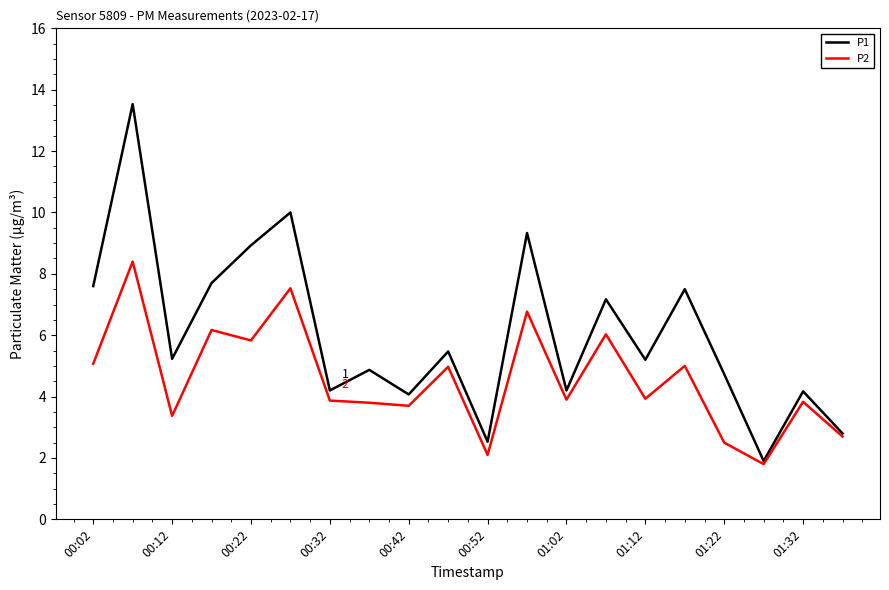

What is the maximum value for P2?

8.4